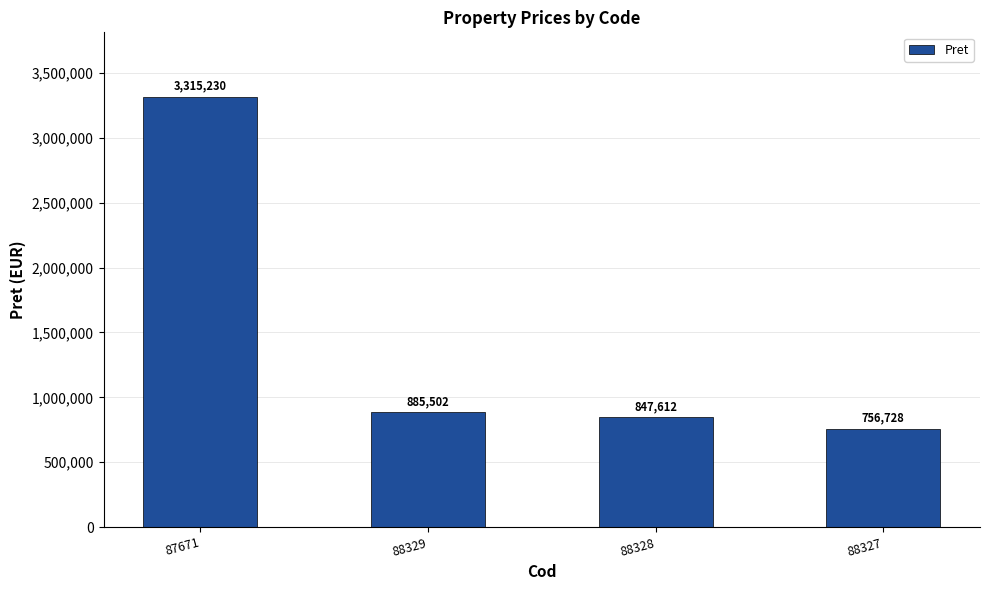

What is the change in value from 87671 to 88327?

-2558502